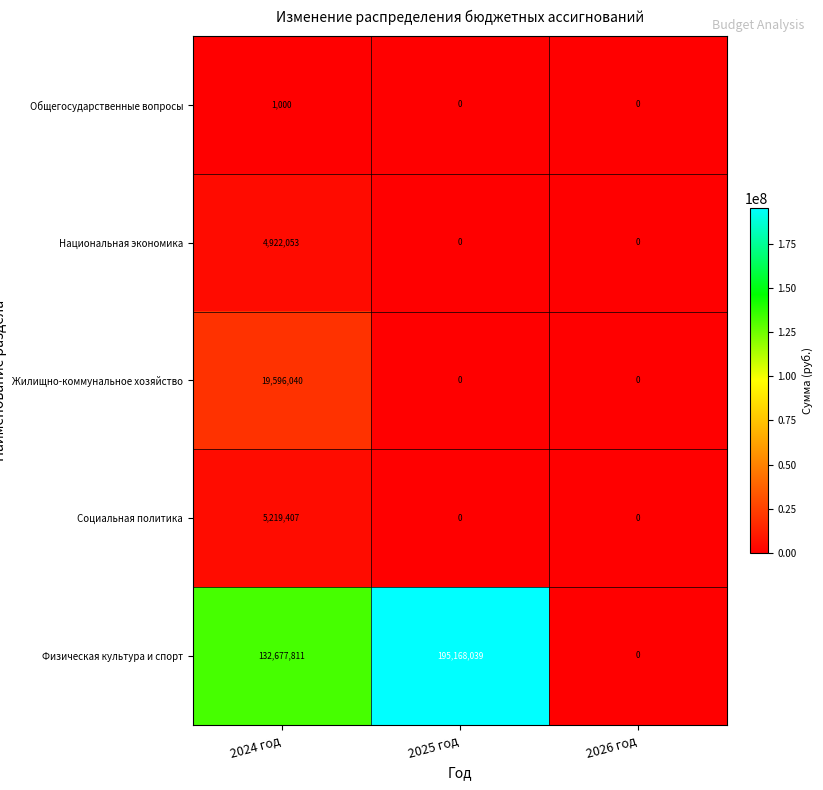

Reading left to right, what are all the values shown in this chart?

Общегосударственные вопросы: 2024 год=1000	2025 год=0	2026 год=0
Национальная экономика: 2024 год=4922053	2025 год=0	2026 год=0
Жилищно-коммунальное хозяйство: 2024 год=19596040	2025 год=0	2026 год=0
Социальная политика: 2024 год=5219407	2025 год=0	2026 год=0
Физическая культура и спорт: 2024 год=132677811	2025 год=195168039	2026 год=0